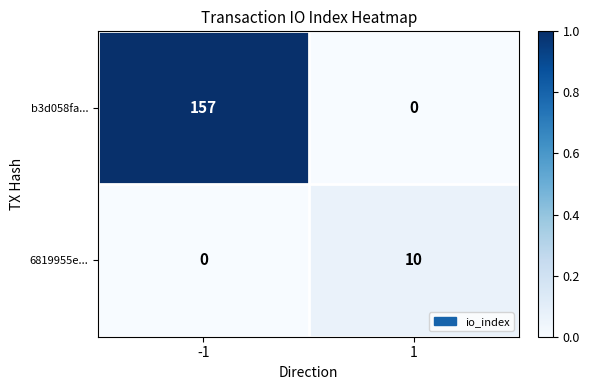

What is the sum of the 6819955e... values at -1 and 1?

10